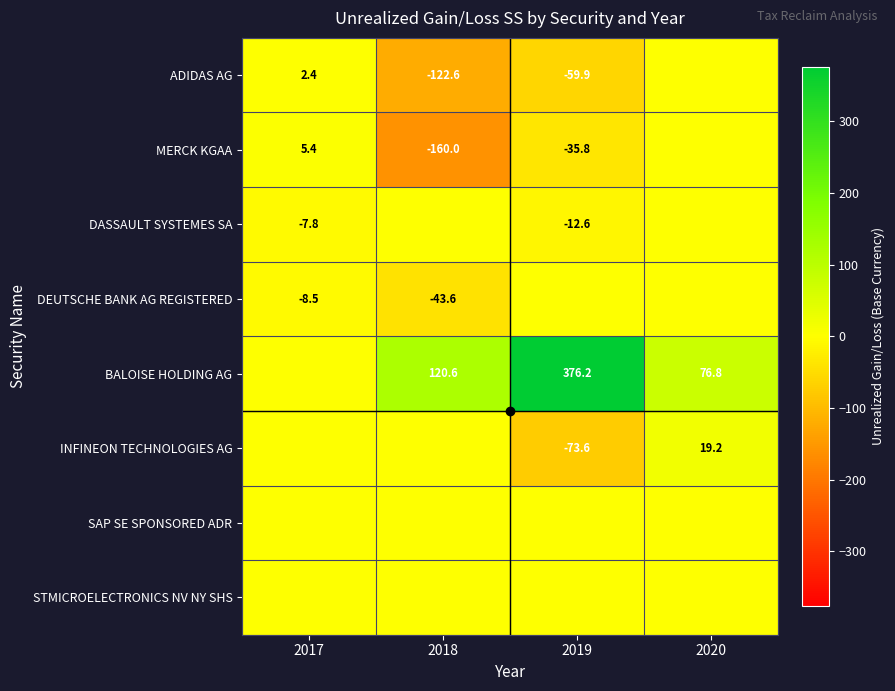

True or false: DASSAULT SYSTEMES SA has a value of -12.6 at 2019.

True